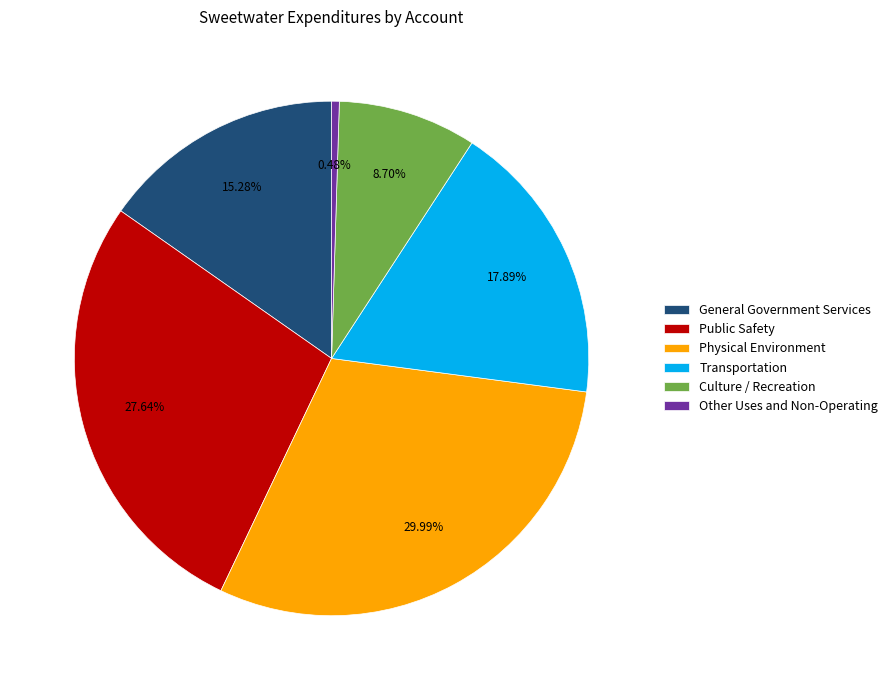

What is the total percentage of Public Safety and Physical Environment?

57.6%